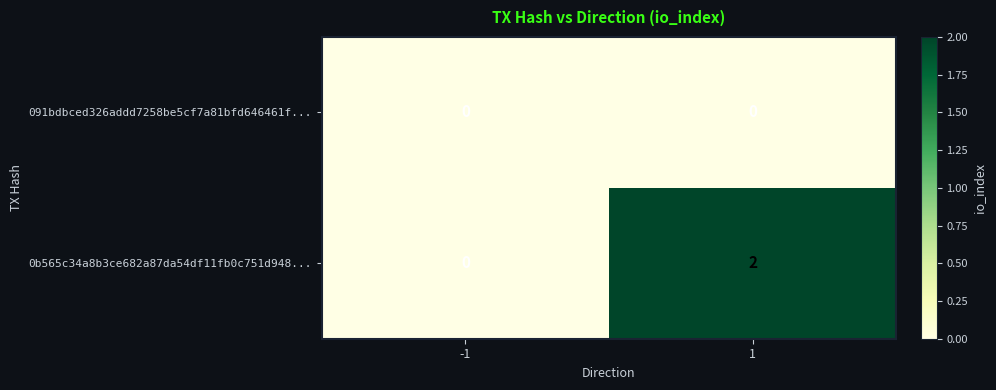

Reading right to left, list all the values displayed in this chart.

091bdbced326addd7258be5cf7a81bfd646461f...: 0	0
0b565c34a8b3ce682a87da54df11fb0c751d948...: 2	0